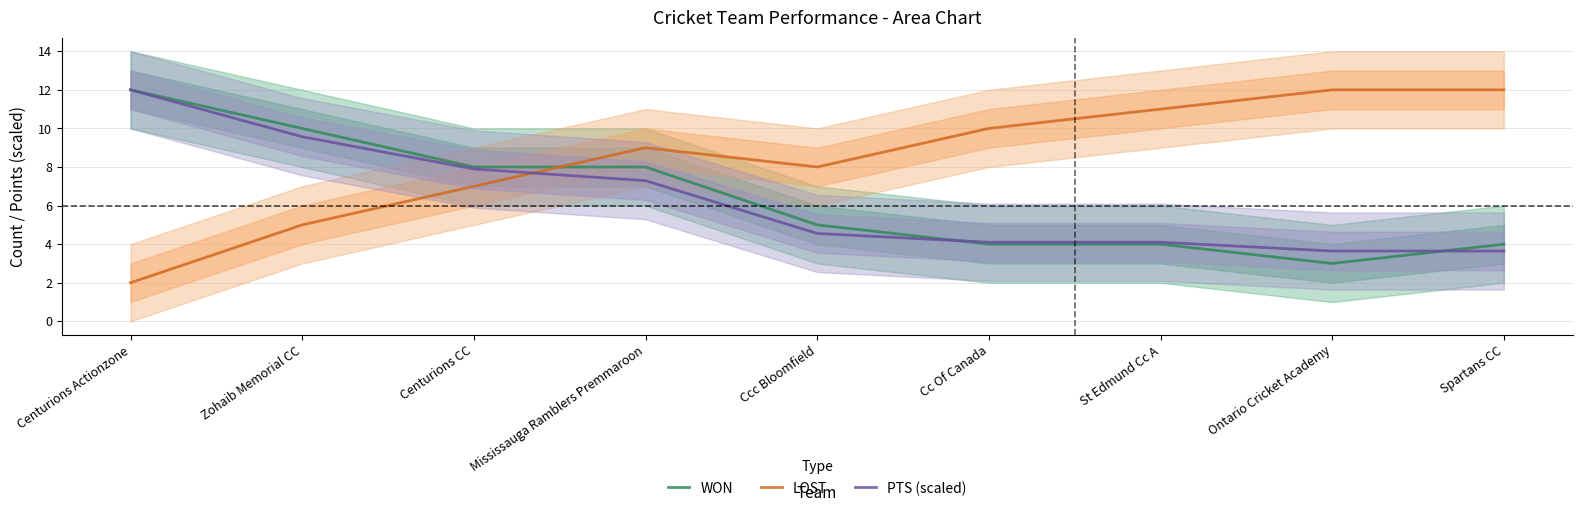

Reading left to right, what are all the values shown in this chart?

WON: Centurions Actionzone=12.0	Zohaib Memorial CC=10.0	Centurions CC=8.0	Mississauga Ramblers Premmaroon=8.0	Ccc Bloomfield=5.0	Cc Of Canada=4.0	St Edmund Cc A=4.0	Ontario Cricket Academy=3.0	Spartans CC=4.0
LOST: Centurions Actionzone=2.0	Zohaib Memorial CC=5.0	Centurions CC=7.0	Mississauga Ramblers Premmaroon=9.0	Ccc Bloomfield=8.0	Cc Of Canada=10.0	St Edmund Cc A=11.0	Ontario Cricket Academy=12.0	Spartans CC=12.0
PTS (scaled): Centurions Actionzone=12.0	Zohaib Memorial CC=9.6	Centurions CC=7.9	Mississauga Ramblers Premmaroon=7.3	Ccc Bloomfield=4.6	Cc Of Canada=4.1	St Edmund Cc A=4.1	Ontario Cricket Academy=3.6	Spartans CC=3.6